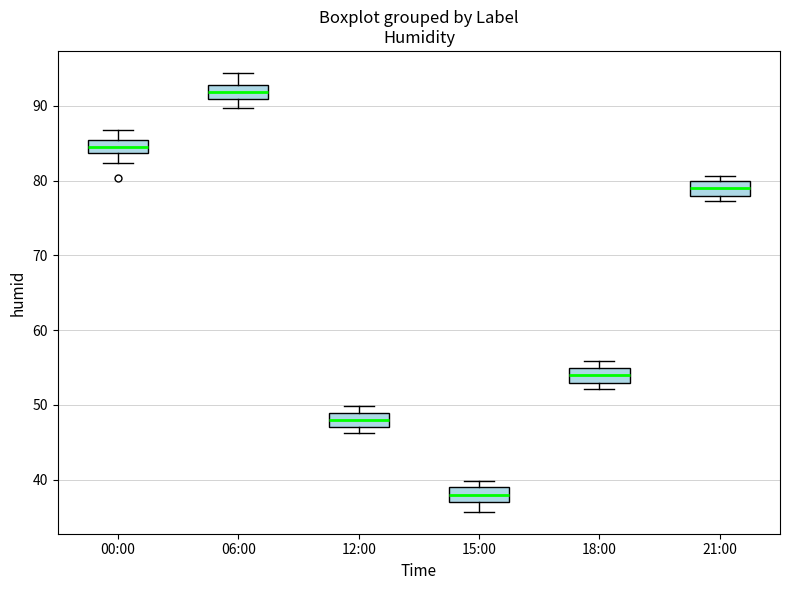

Reading left to right, read every box against the y-axis: the position of its median line, the range the box covers, and the ends of its whiskers. The values are not printed on the chart, so give them approximately, as read against the axis.

00:00: median 85 (inside the box), box 84 to 85, whiskers 82 to 87
06:00: median 92, box 91 to 93, whiskers 90 to 94
12:00: median 48, box 47 to 49, whiskers 46 to 50
15:00: median 38, box 37 to 39, whiskers 36 to 40
18:00: median 54, box 53 to 55, whiskers 52 to 56
21:00: median 79, box 78 to 80, whiskers 77 to 81